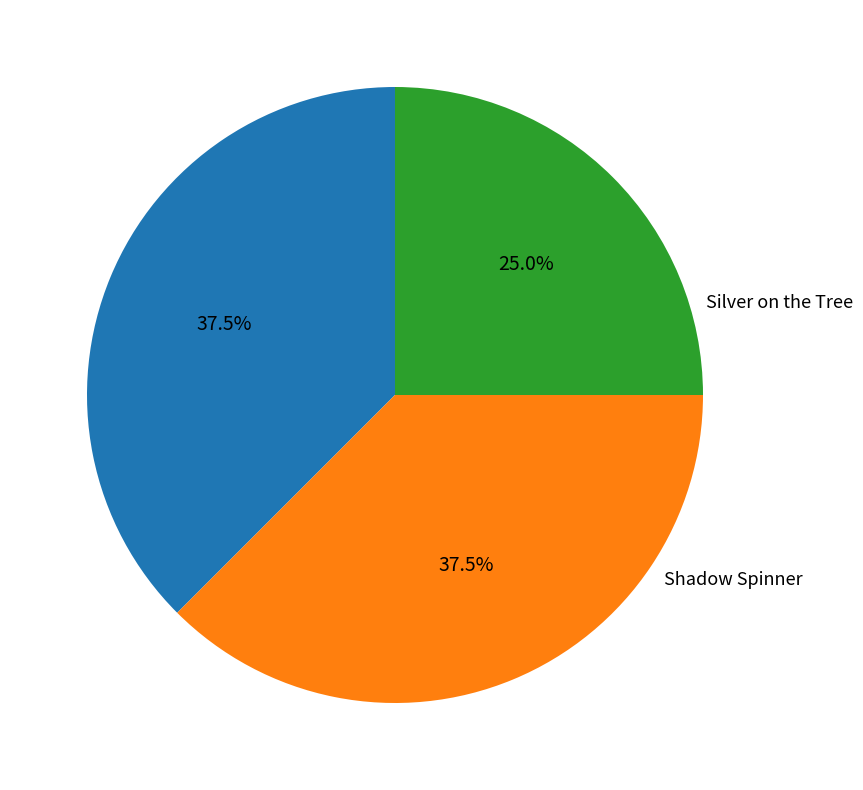

Is there any slice that represents more than half of the pie?

No